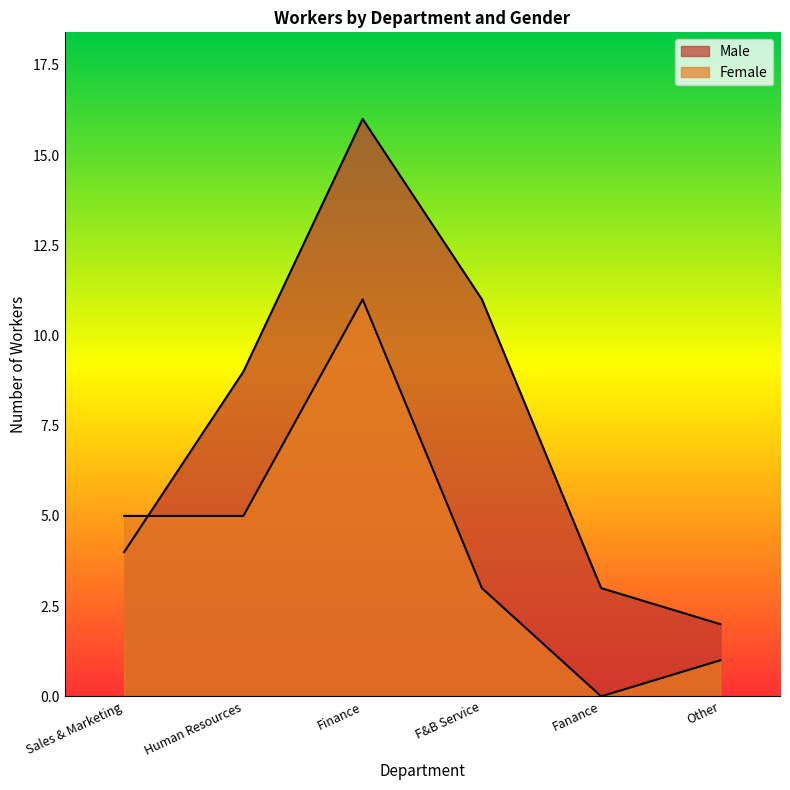

How many data points in Male are above 9?

2